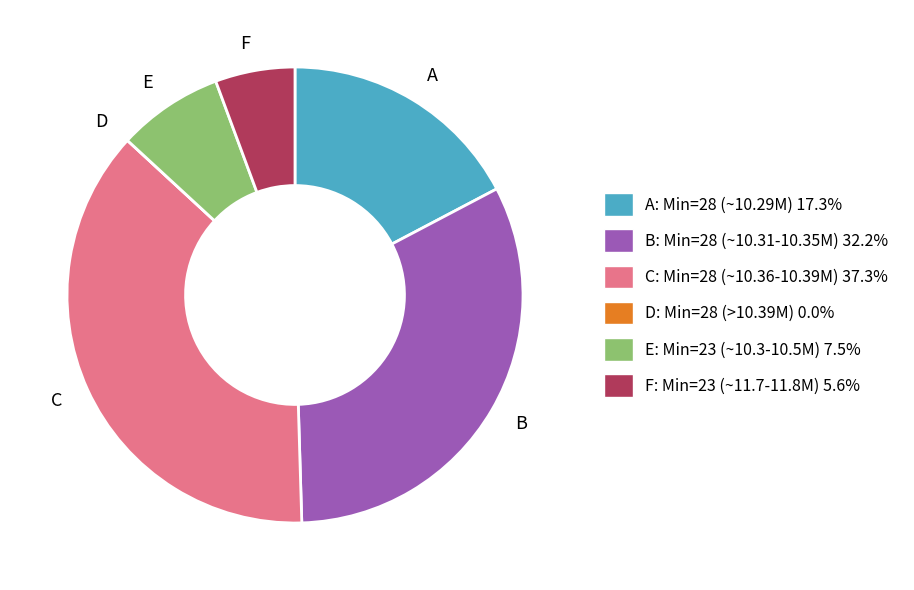

Does any single category account for the majority?

No